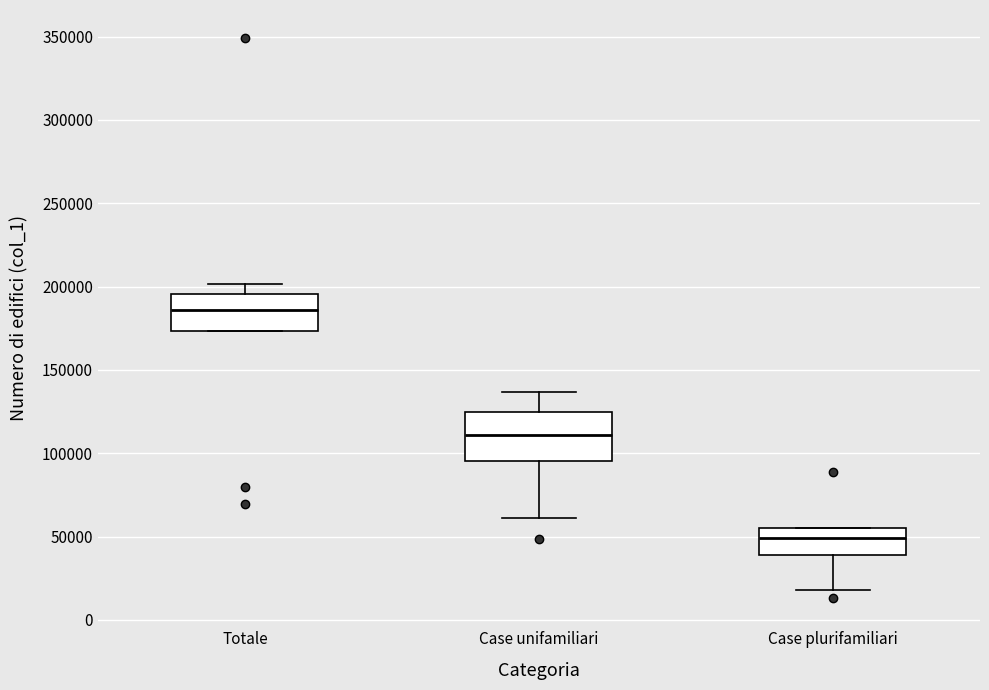

Reading left to right, transcribe this box plot: for each box, give where its median line is, the range the box spans, and where its two whiskers end, as read against the y-axis. The values are not printed on the chart, so give them approximately, as read against the axis.

Totale: median 185000, box 175000 to 195000, whiskers 175000 to 200000
Case unifamiliari: median 110000, box 95000 to 125000, whiskers 60000 to 135000
Case plurifamiliari: median 50000, box 40000 to 55000, whiskers 20000 to 55000